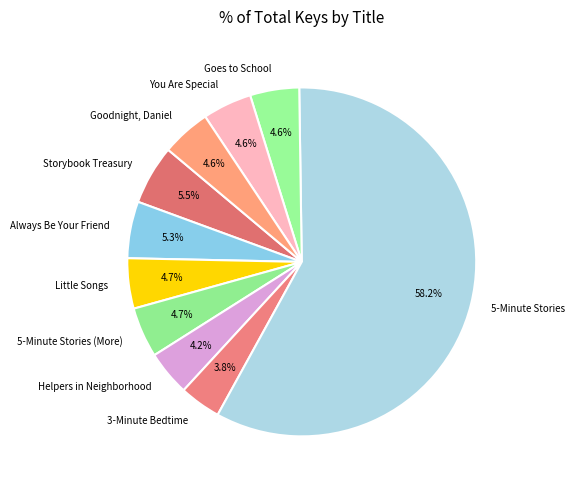

Approximately how many times larger is the value at Storybook Treasury compared to Always Be Your Friend?

1.0